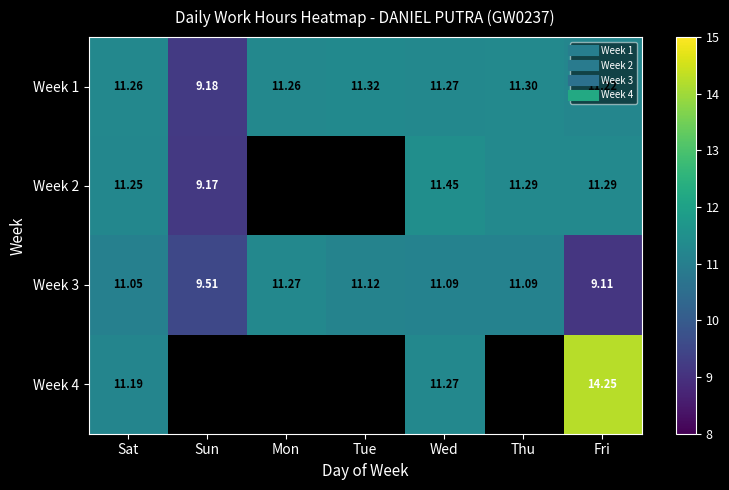

How many series are shown in this chart?

4